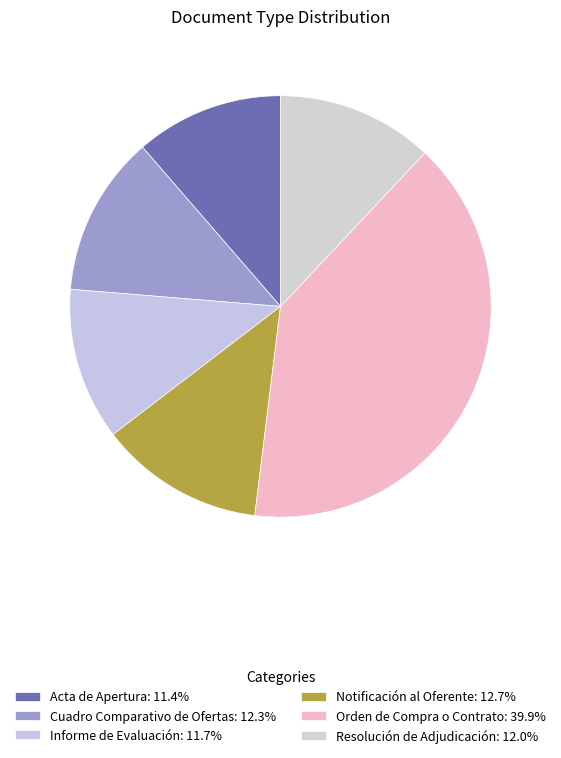

Is there any slice that represents more than half of the pie?

No